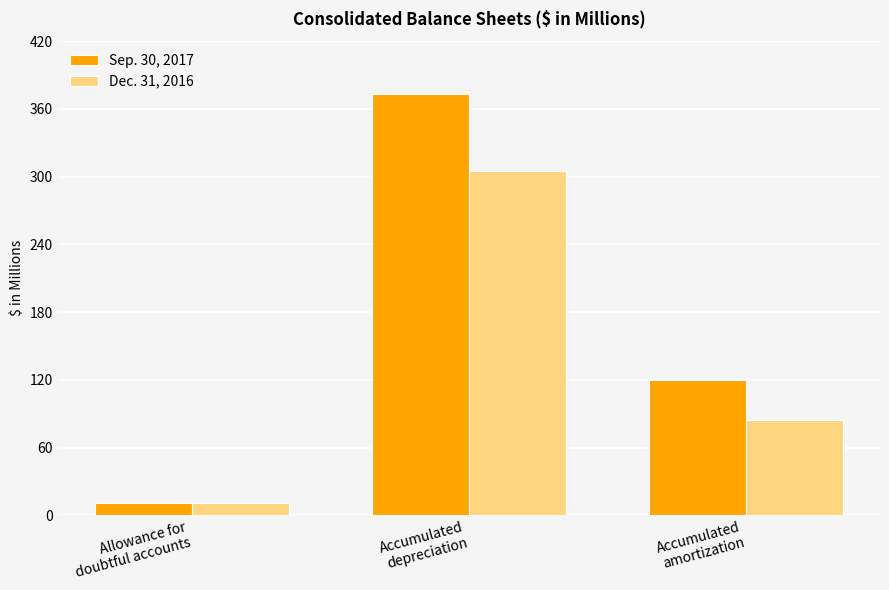

Reading left to right, what are all the values shown in this chart?

Sep. 30, 2017: Allowance for
doubtful accounts=10.8	Accumulated
depreciation=373.2	Accumulated
amortization=119.9
Dec. 31, 2016: Allowance for
doubtful accounts=11.1	Accumulated
depreciation=304.7	Accumulated
amortization=84.8